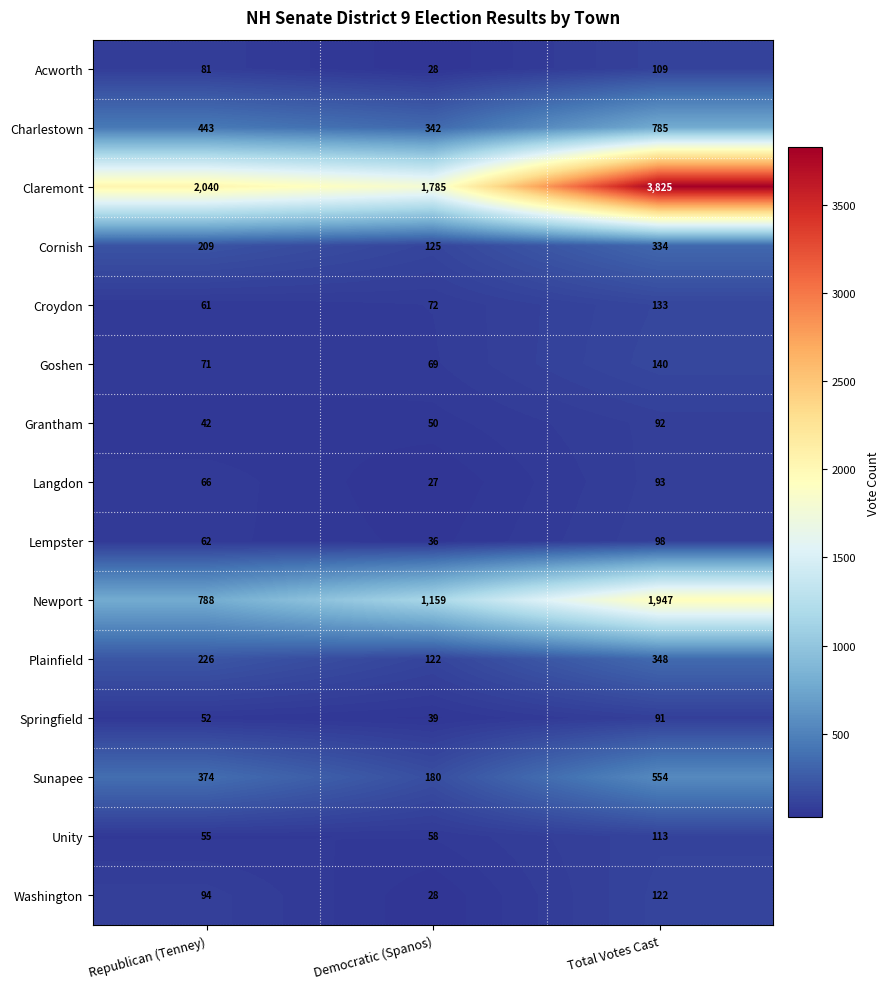

At which category is the sum across all series the highest?

Total Votes Cast